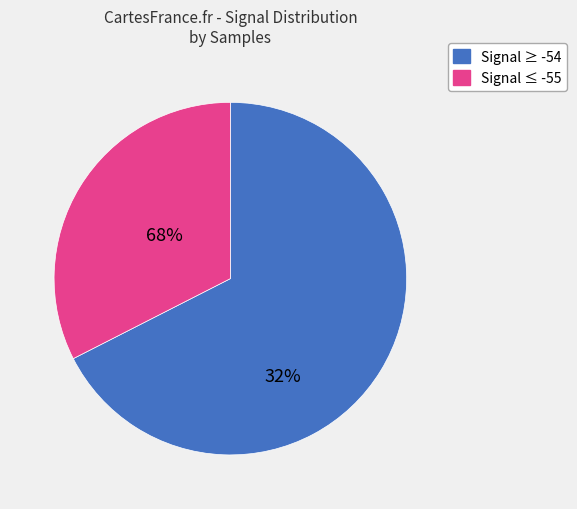

Is there a majority slice in this chart?

Yes